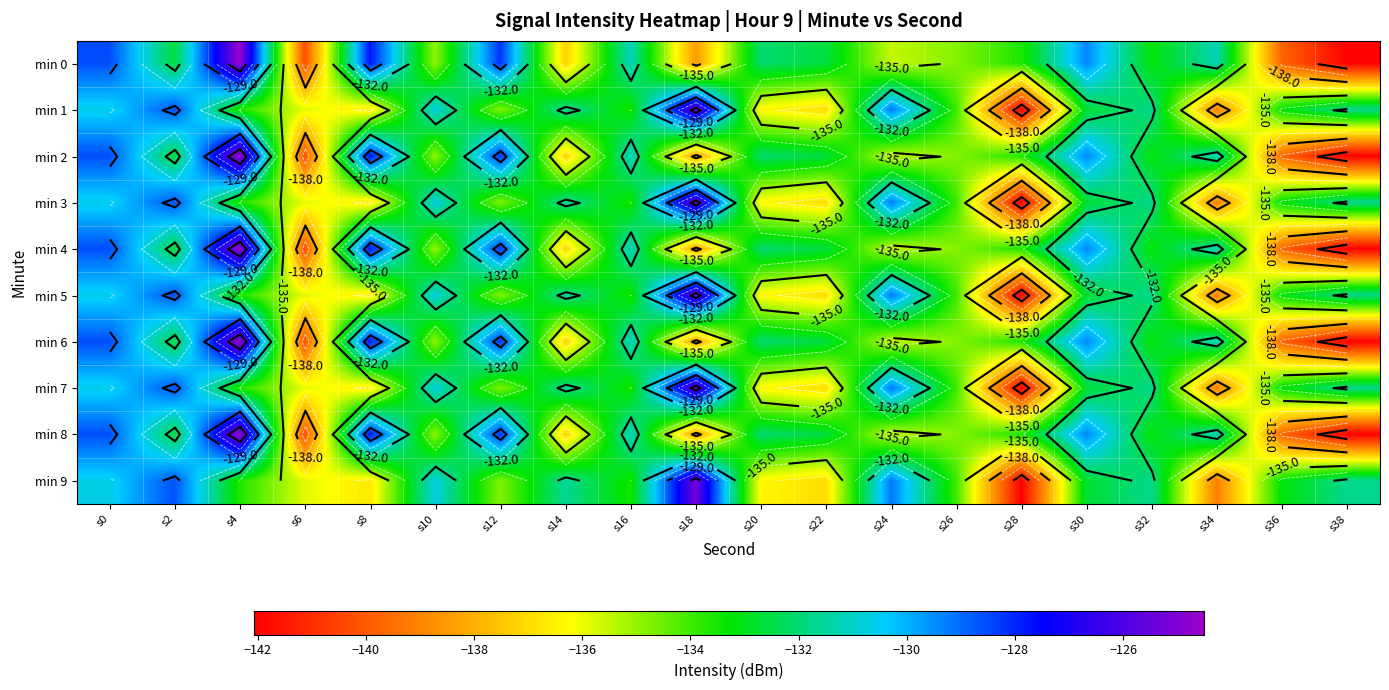

Count the number of data series in this chart.

10